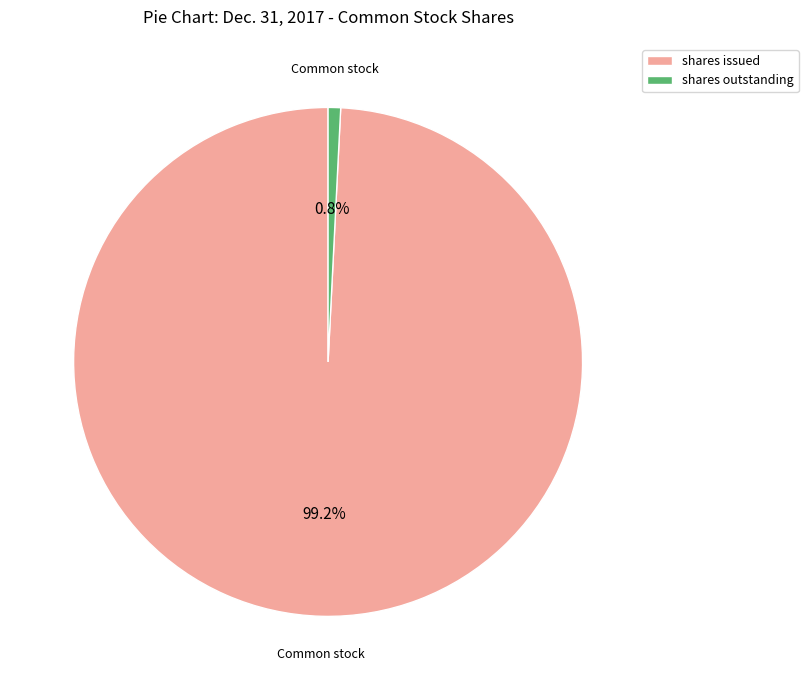

What is the majority slice?

shares issued